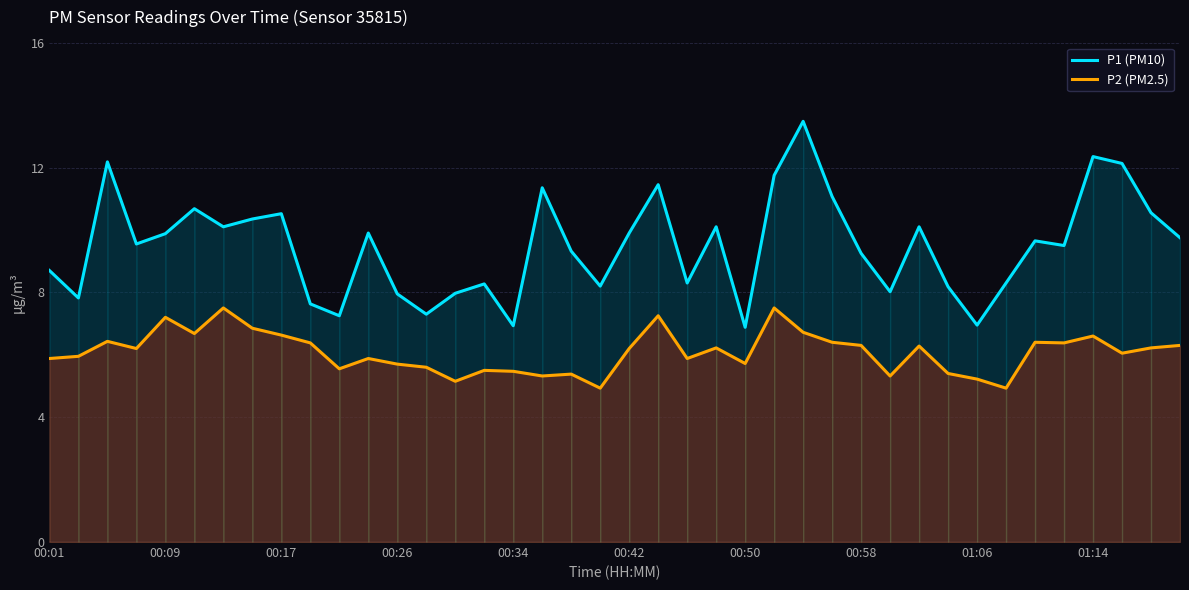

Is it true that P1 (PM10) equals 9.2 at 00:58?

True